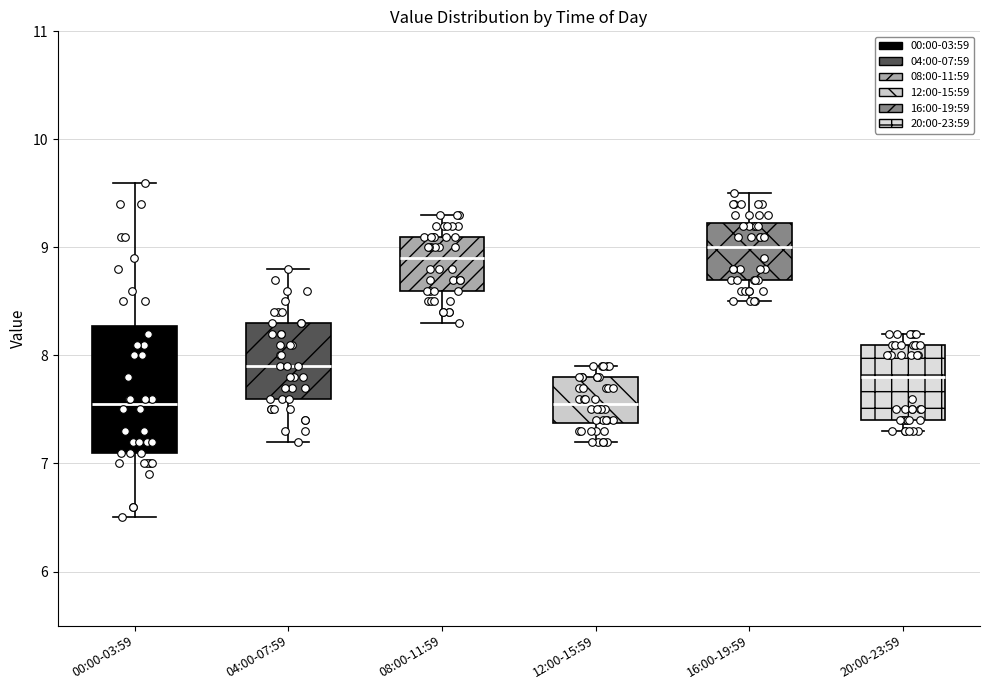

Where does the lower whisker of the box for 20:00-23:59 end on the y-axis? The values are not printed on the chart, so give them approximately, as read against the axis.

7.3